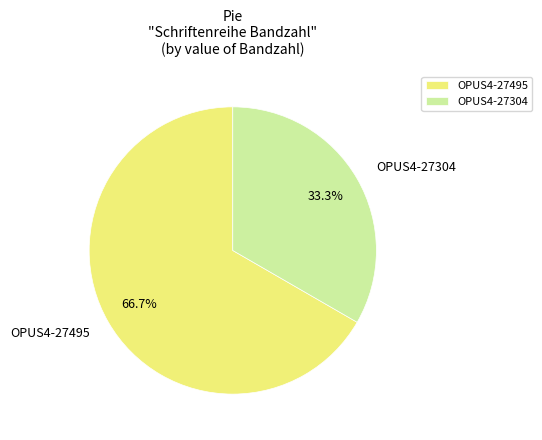

Is OPUS4-27304 the majority of the pie?

No